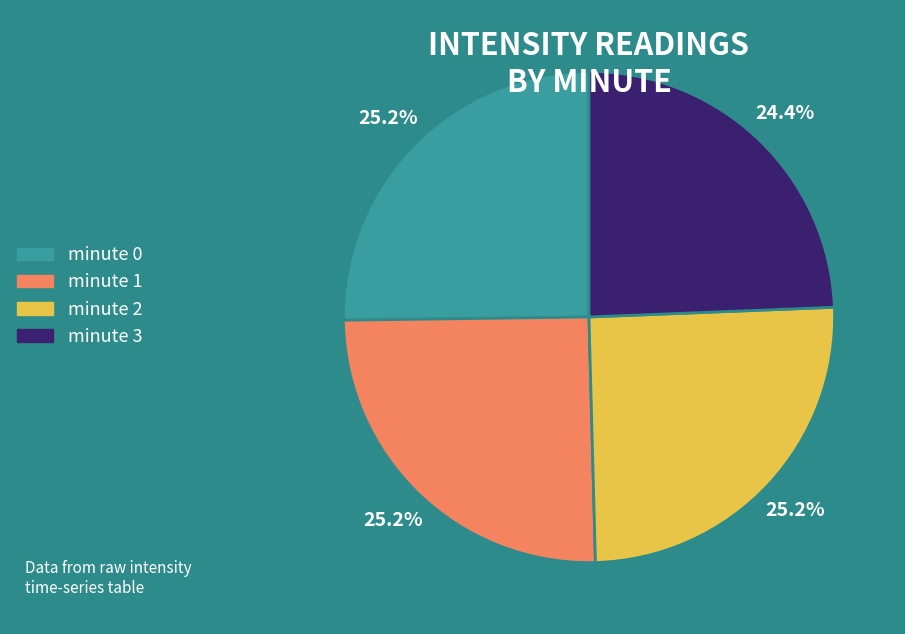

To the nearest percent, what is the average slice percentage?

25%